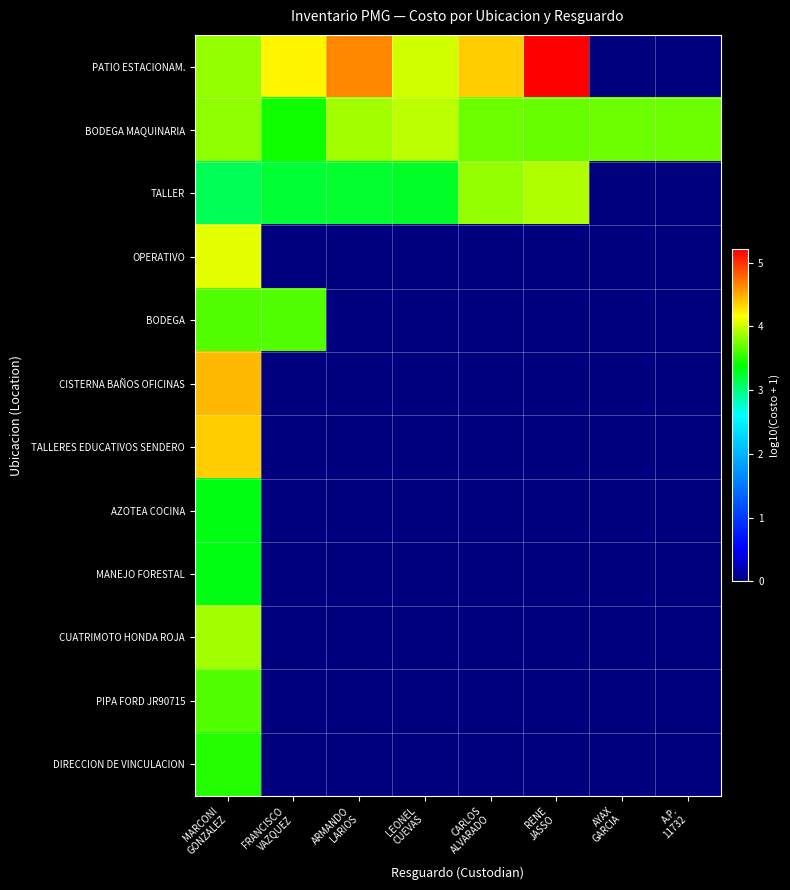

At how many categories does at least one series exceed 2?

8